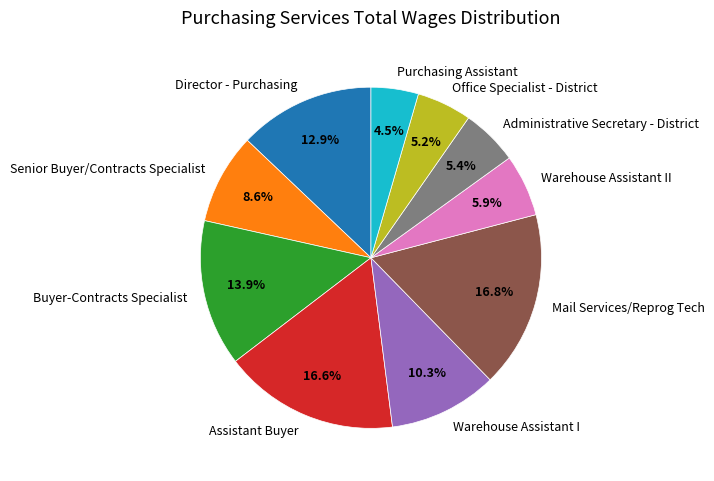

Is the sum of Director - Purchasing and Warehouse Assistant I greater than half?

No